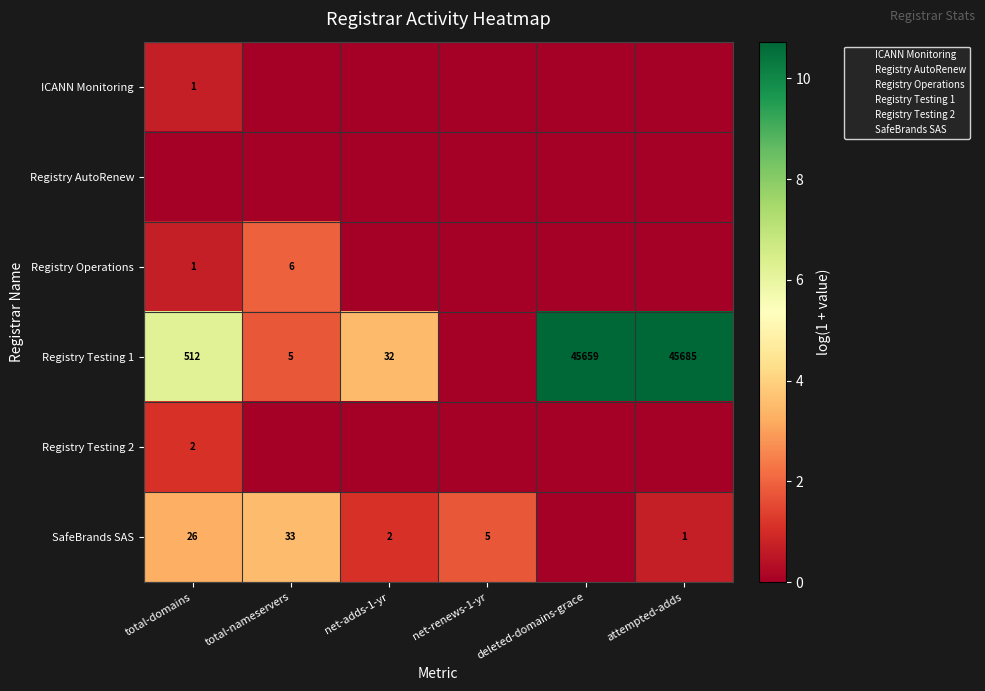

At deleted-domains-grace, list the series in order from largest to smallest.

Registry Testing 1, ICANN Monitoring, Registry AutoRenew, Registry Operations, Registry Testing 2, SafeBrands SAS